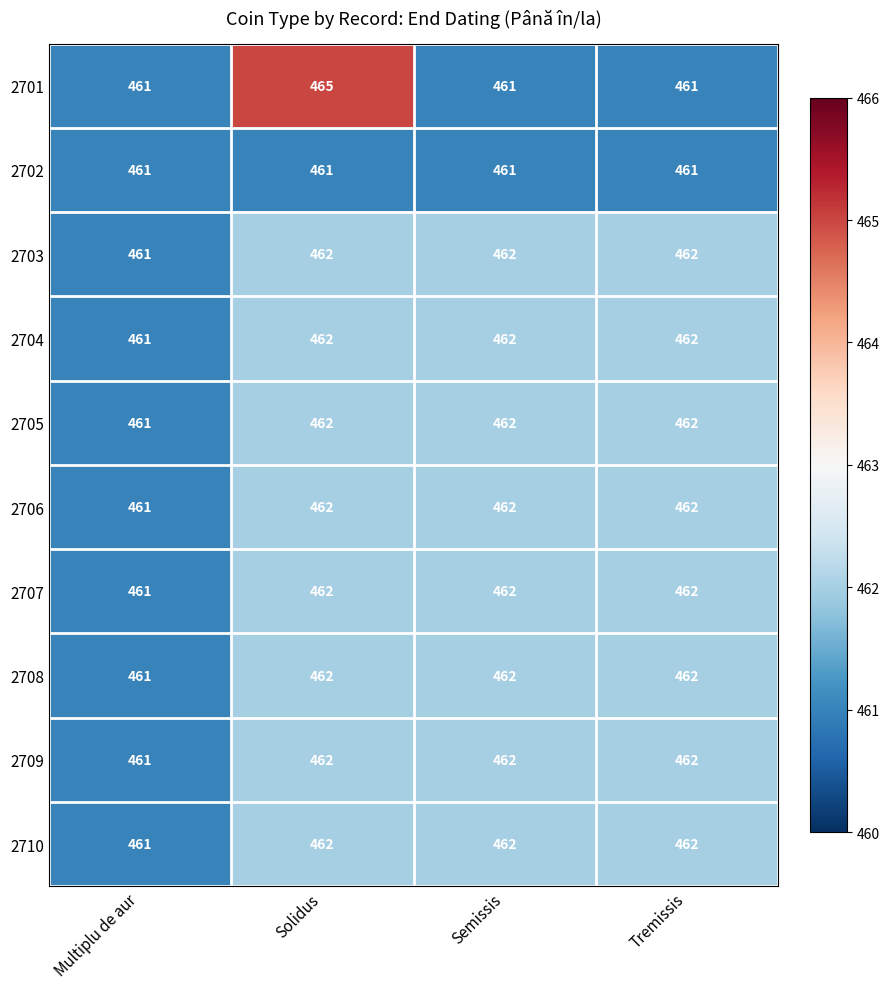

What value does the 2704 series have at Multiplu de aur?

461